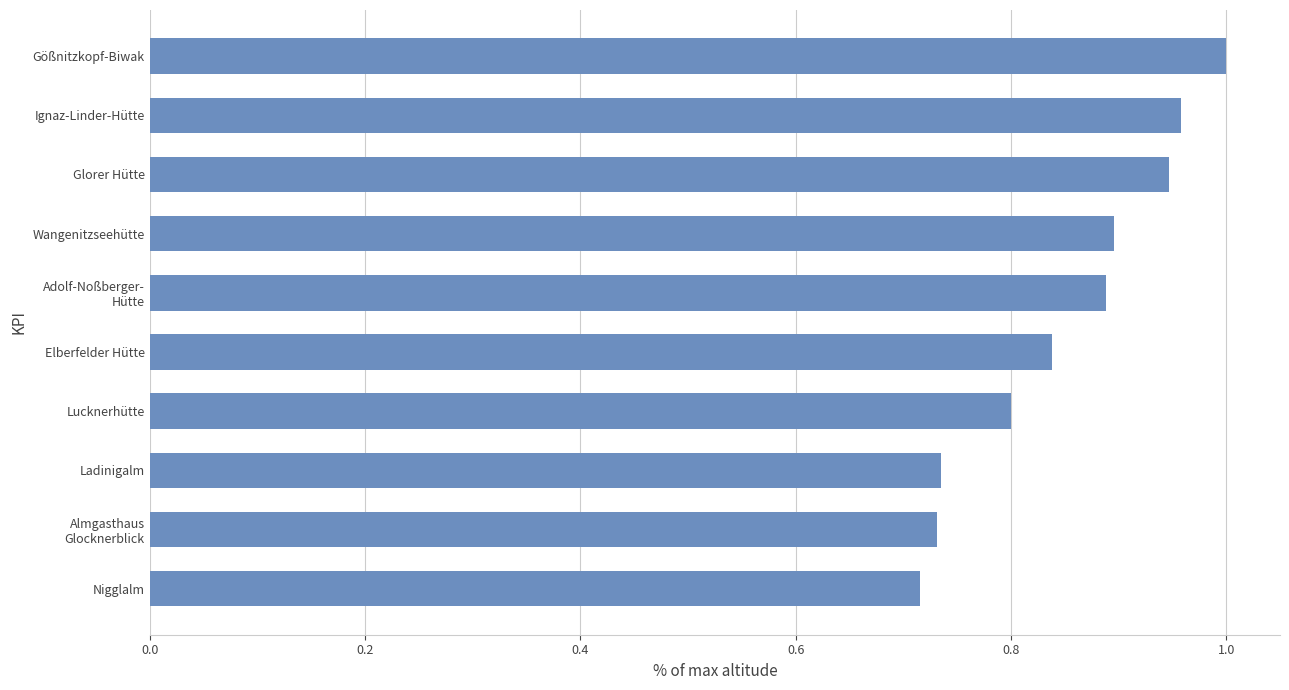

What is the change in value from Elberfelder Hütte to Gößnitzkopf-Biwak?

+0.2